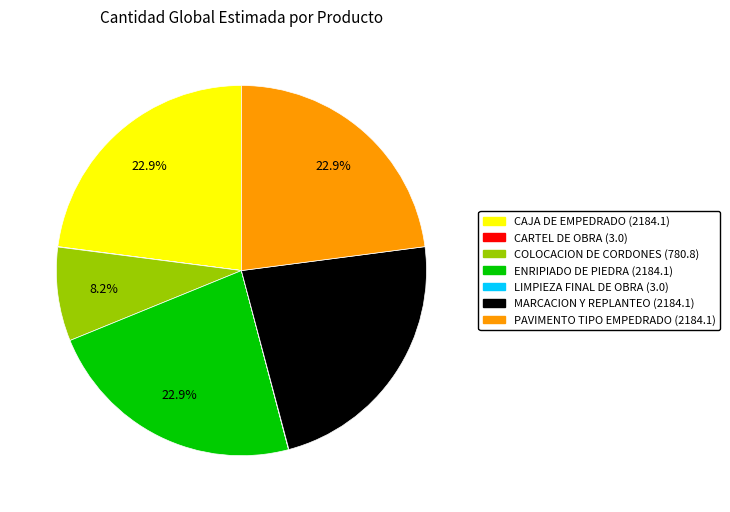

Does ENRIPIADO DE PIEDRA (2184.1) account for over 50% of the chart?

No